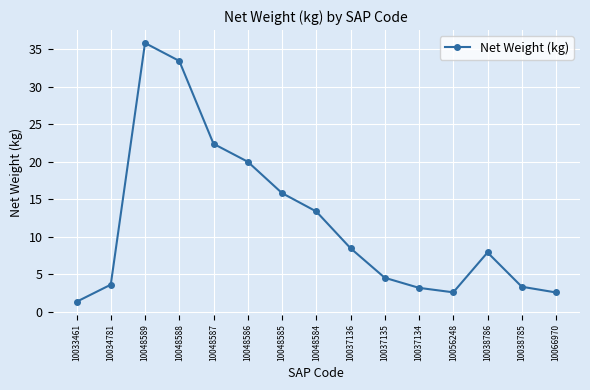

The value at 10037136 is 8.5. True or false?

True